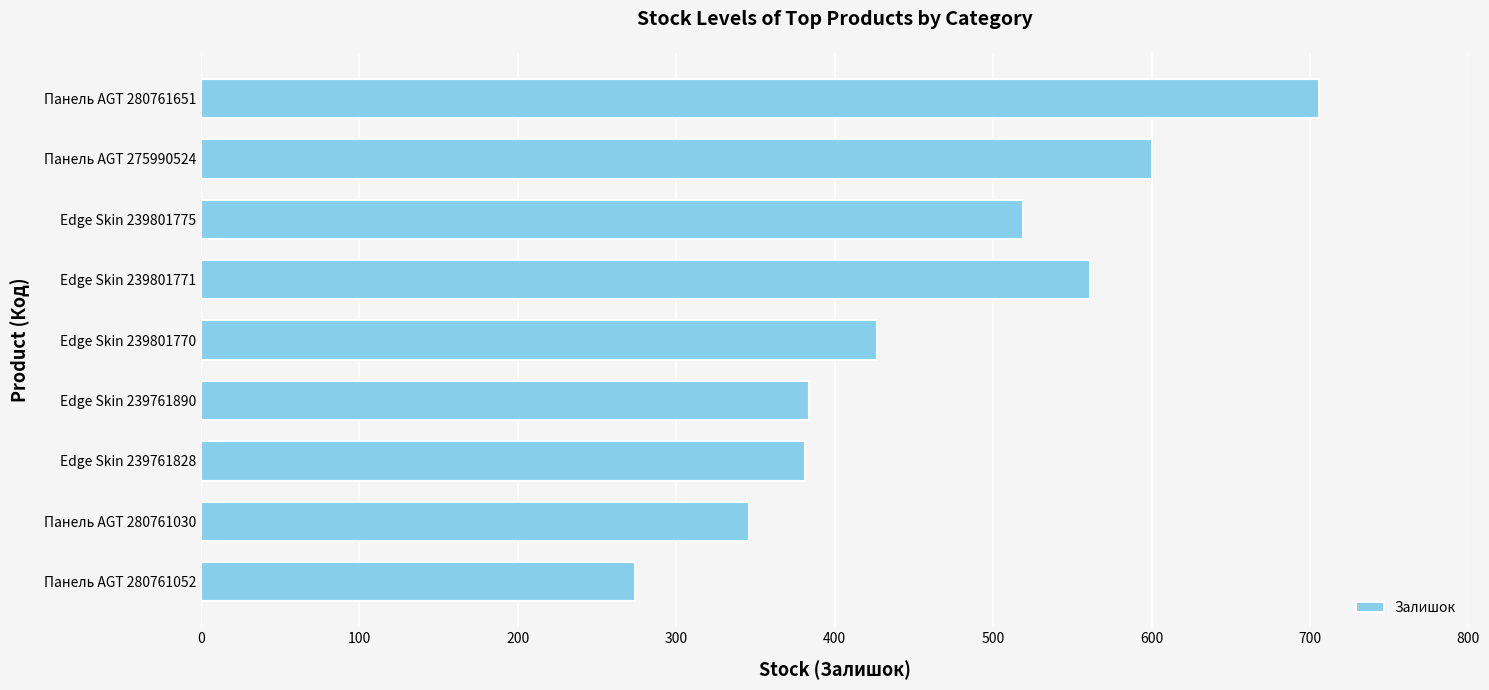

What is the smallest value displayed?

274